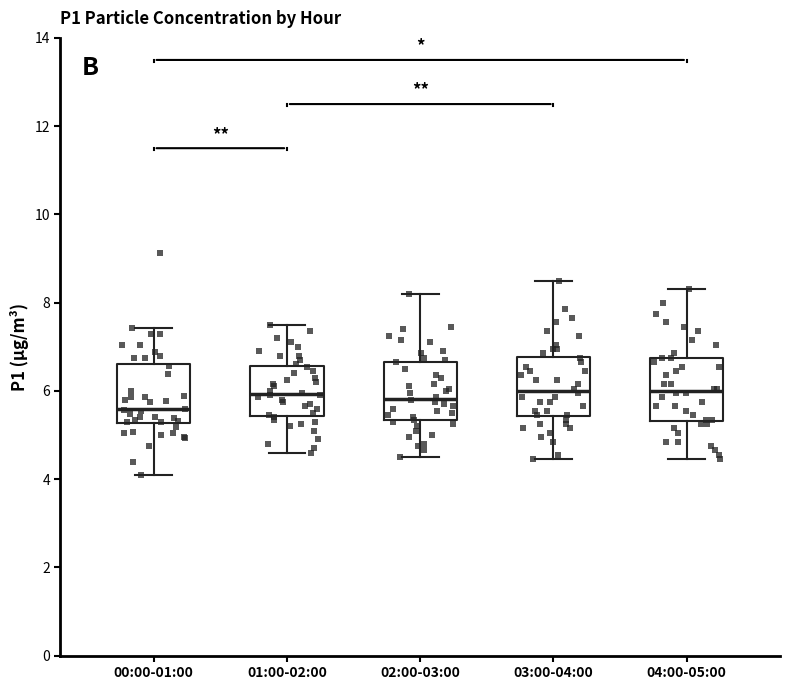

Which box's median line is the lowest?

00:00-01:00